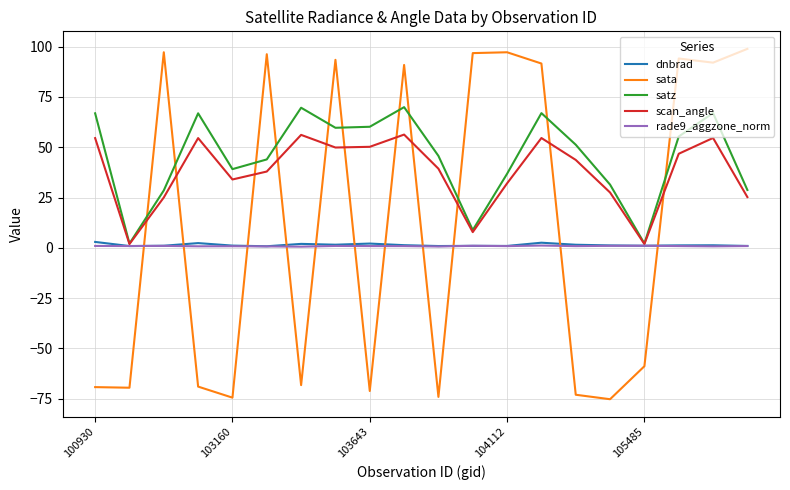

What is the minimum value shown in the chart?

-75.3